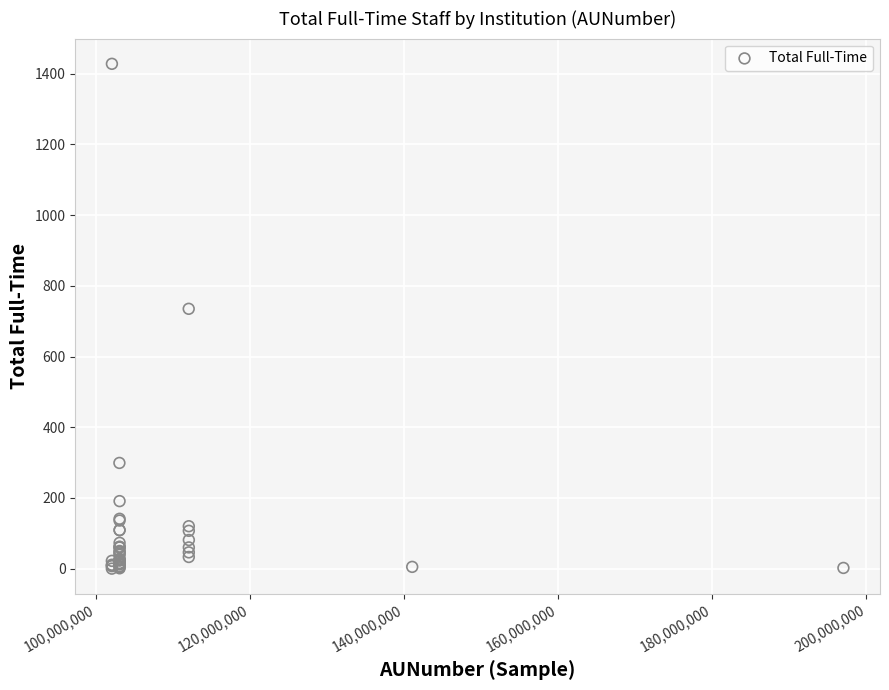

What Y value in the scatter plot is closest to 714?

735